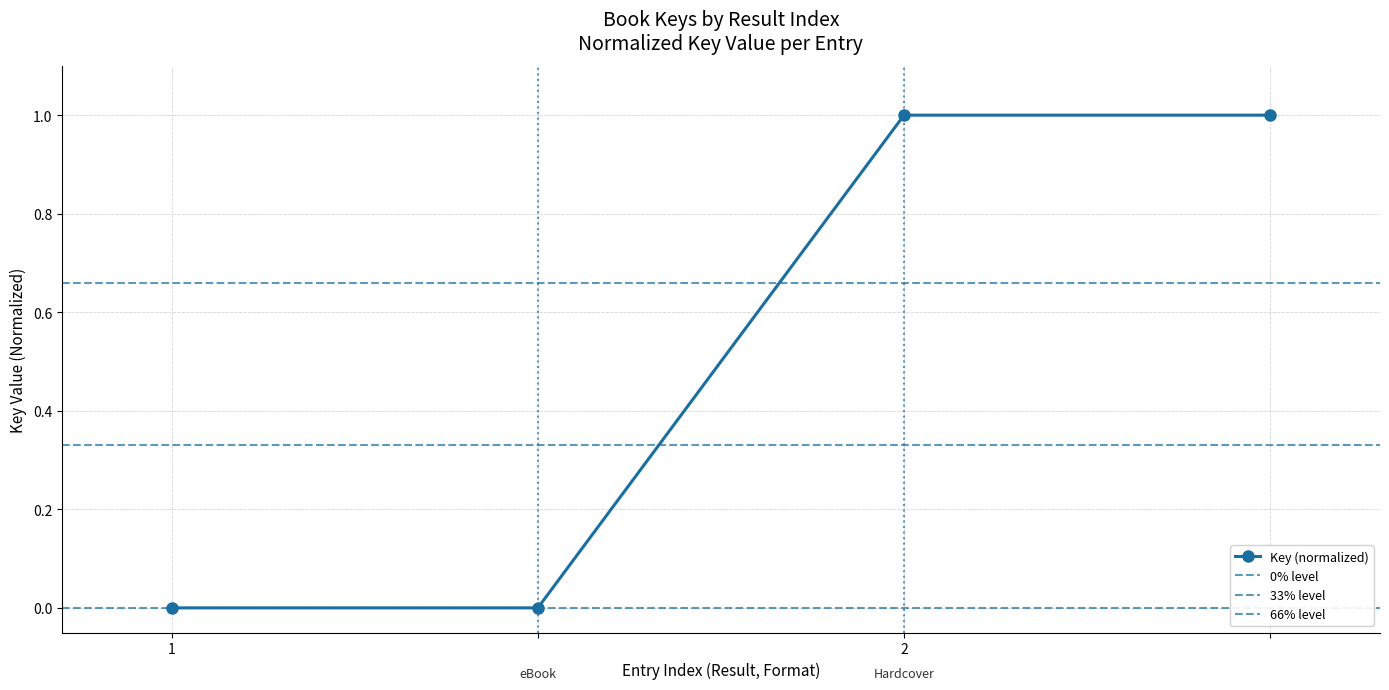

Reading left to right, transcribe all the data shown in this chart.

0	0	1	1